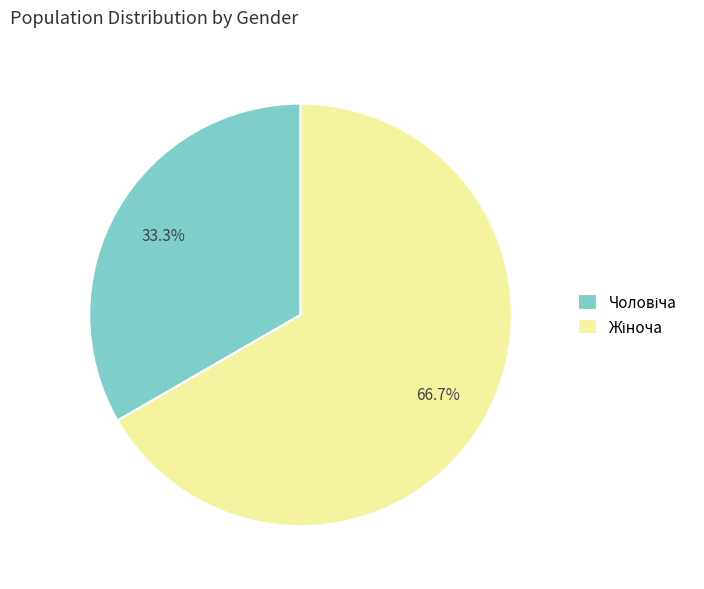

Is there a majority slice in this chart?

Yes